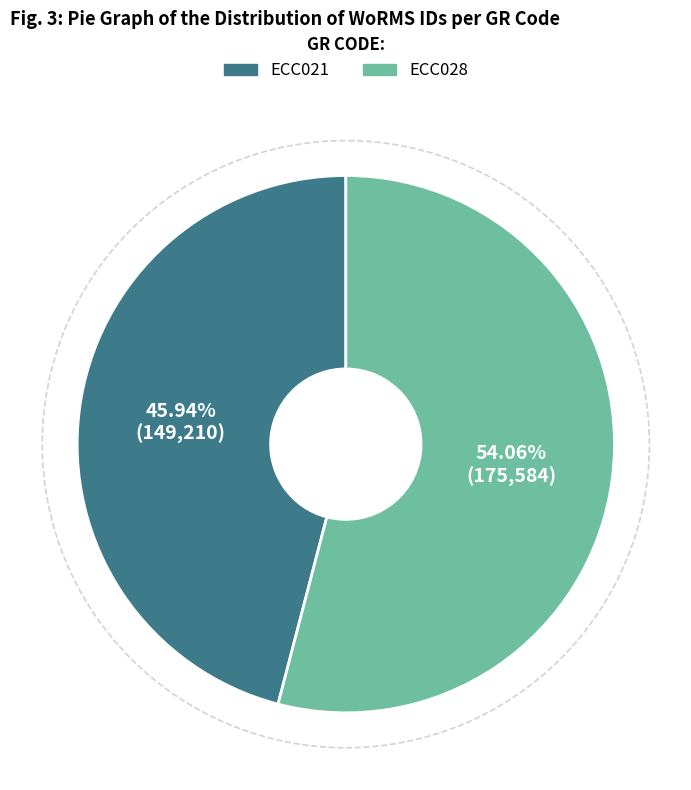

Which category accounts for the majority?

ECC028